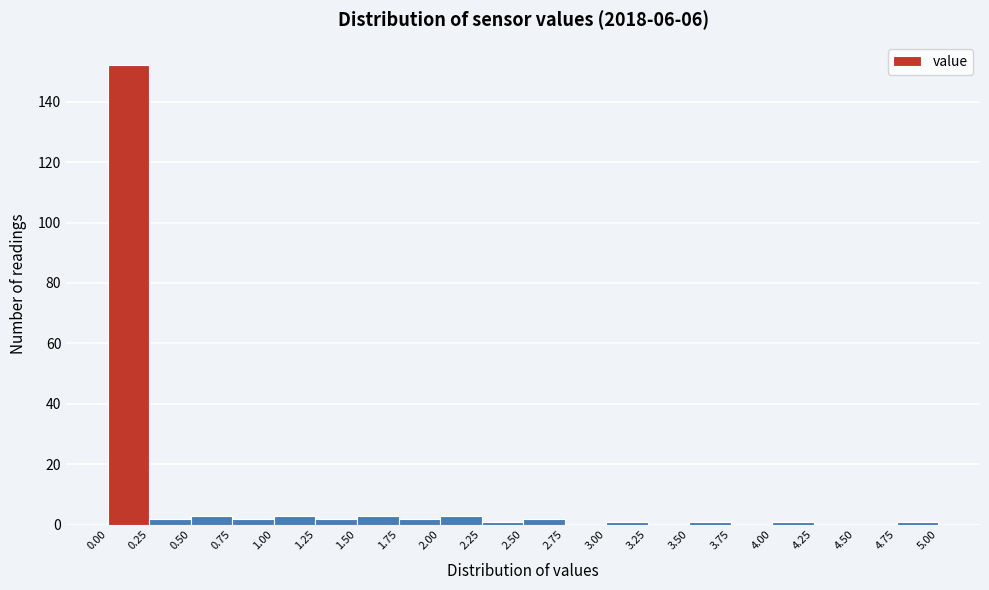

Which range on the x-axis has the tallest bar?

0.00 to 0.25